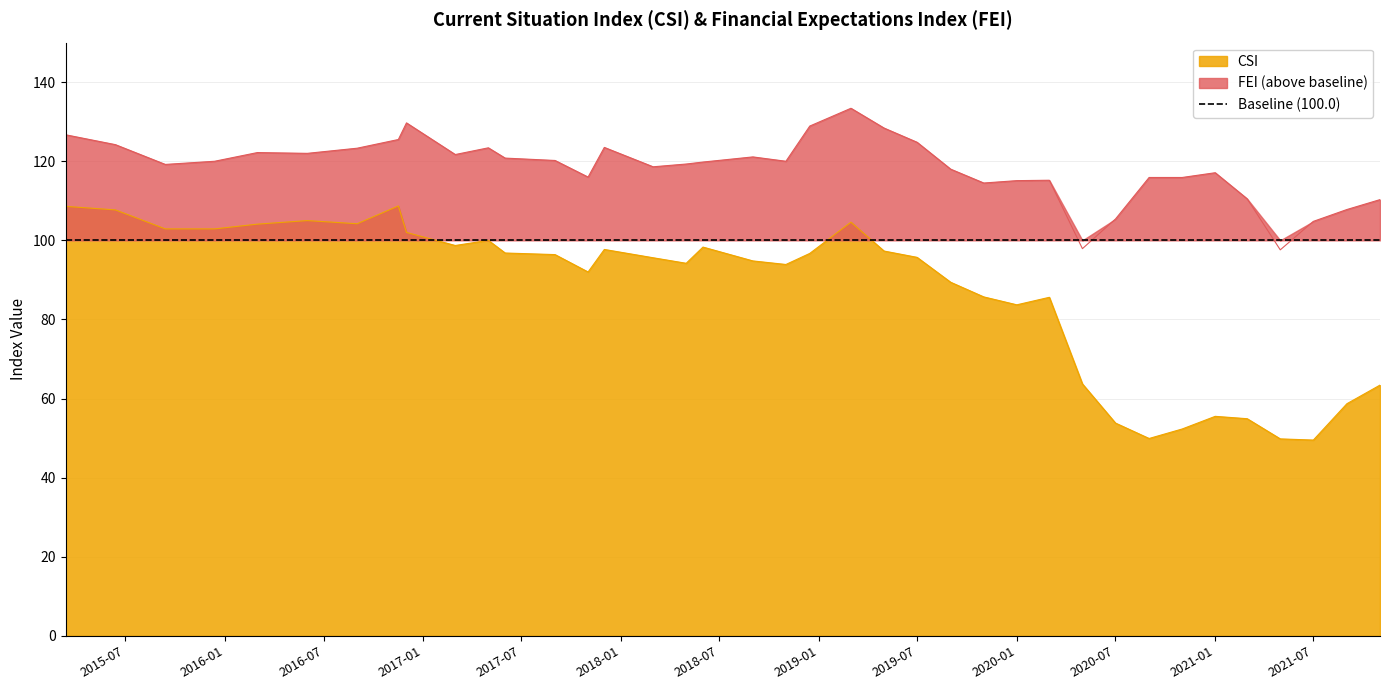

What is the greatest value displayed?

133.4